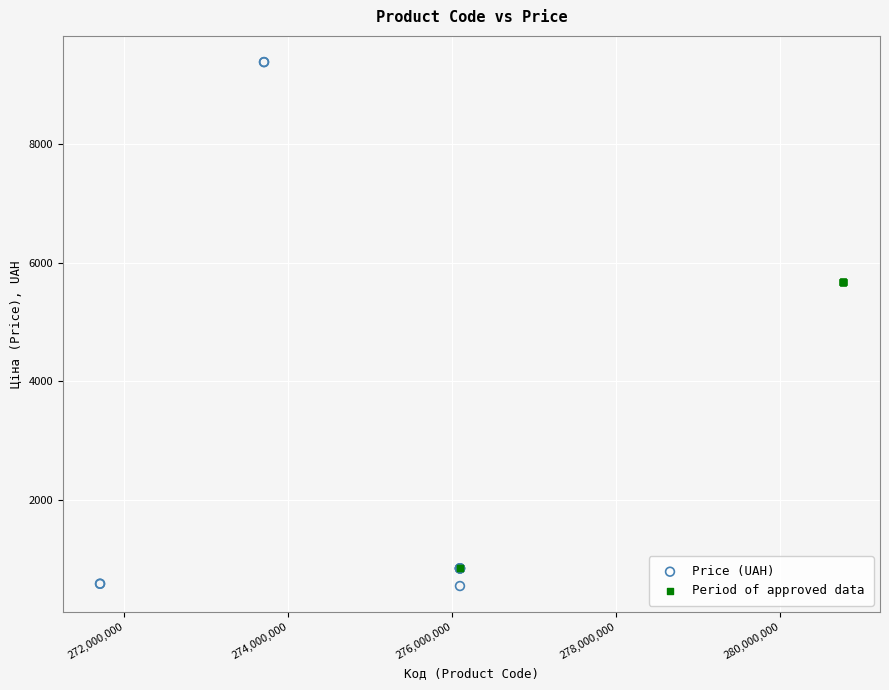

Which series reaches the maximum Y coordinate?

Price (UAH)